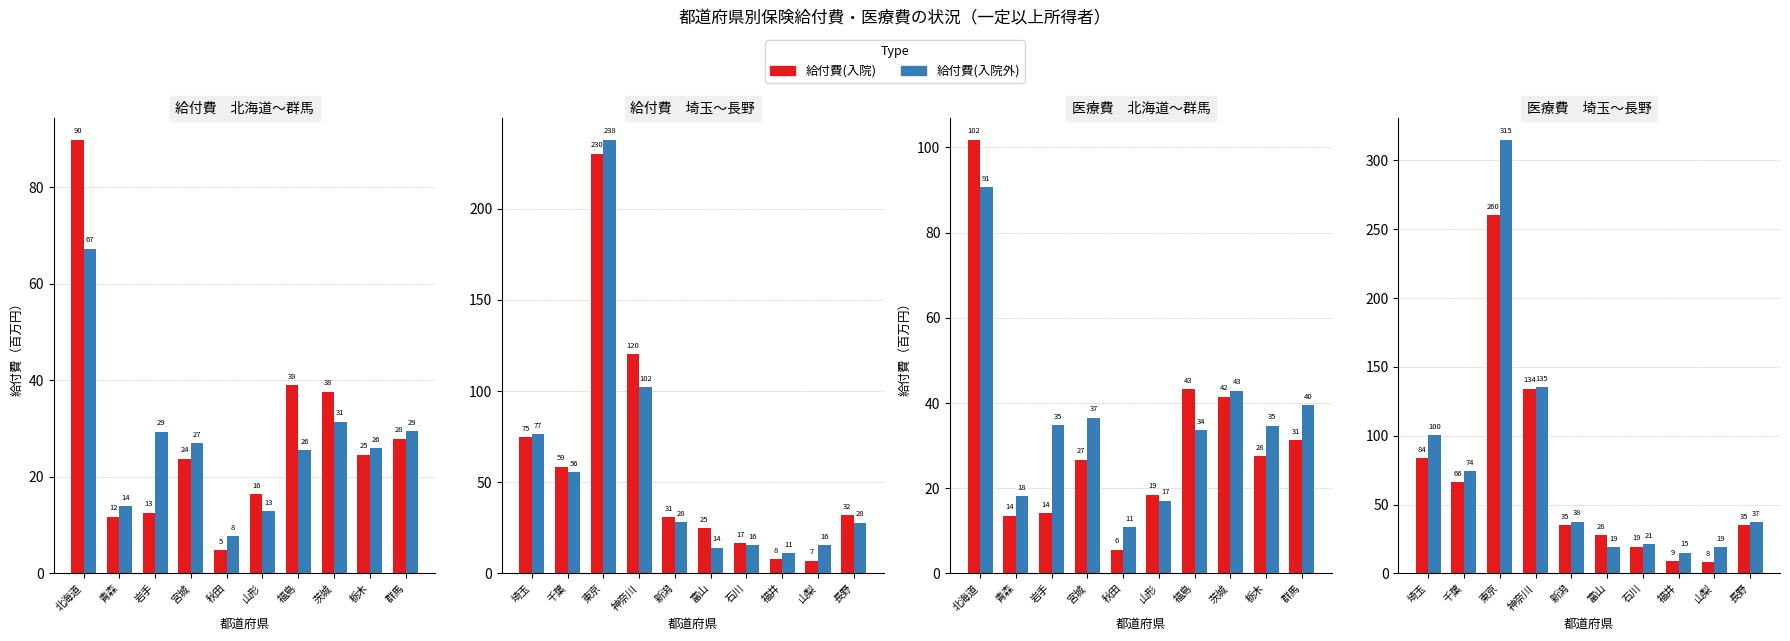

What position from the left is 山梨?

9